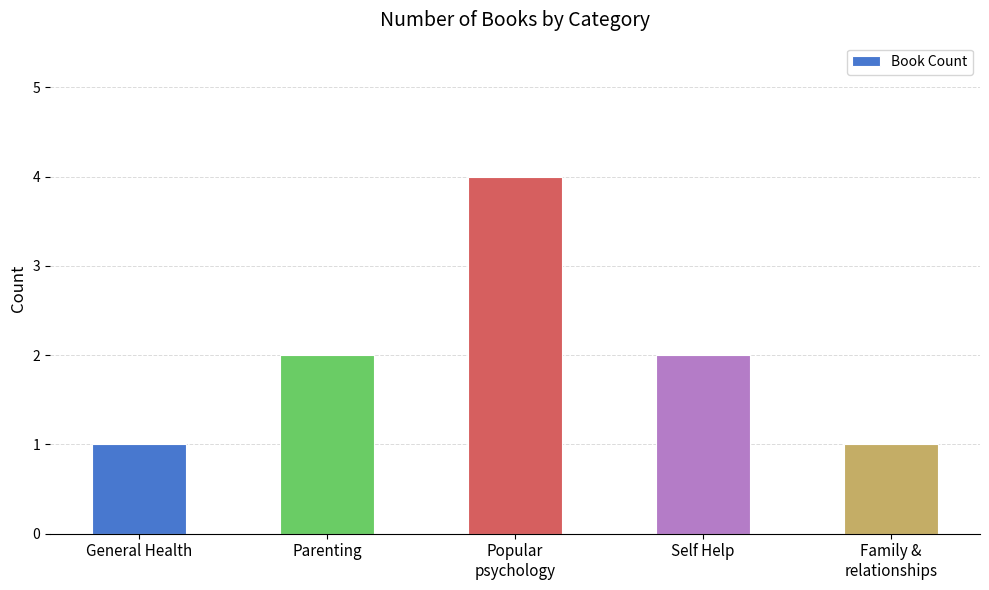

What is the label of the 5th bar from the left?

Family &
relationships